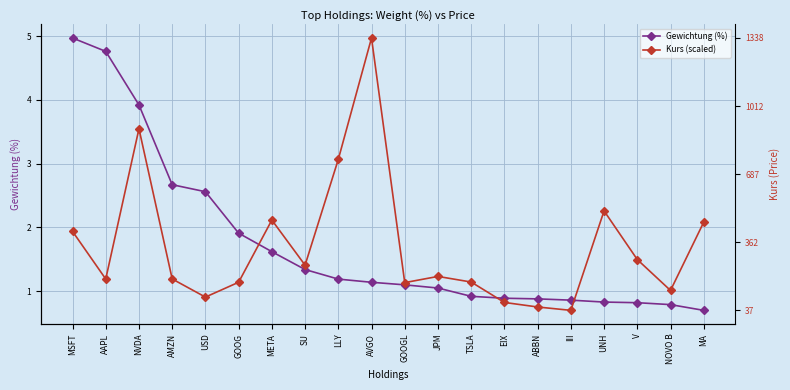

What is the difference between the Gewichtung (%) values at LLY and EIX?

0.3